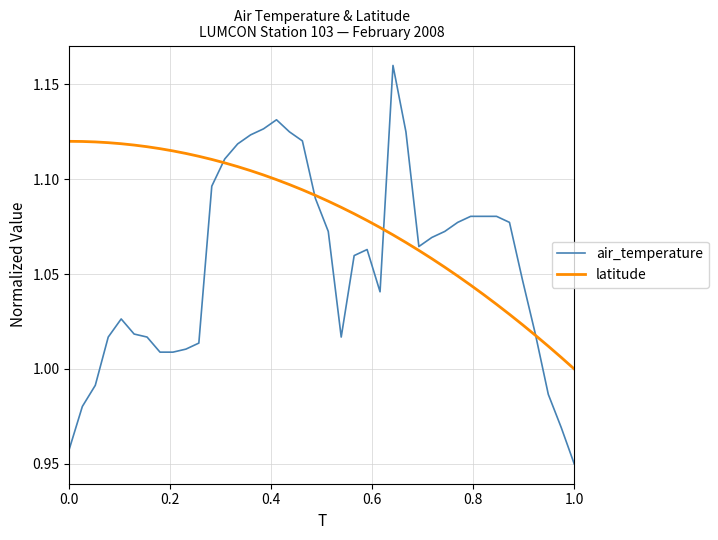

True or false: air_temperature has more than 2 interior local peaks.

True